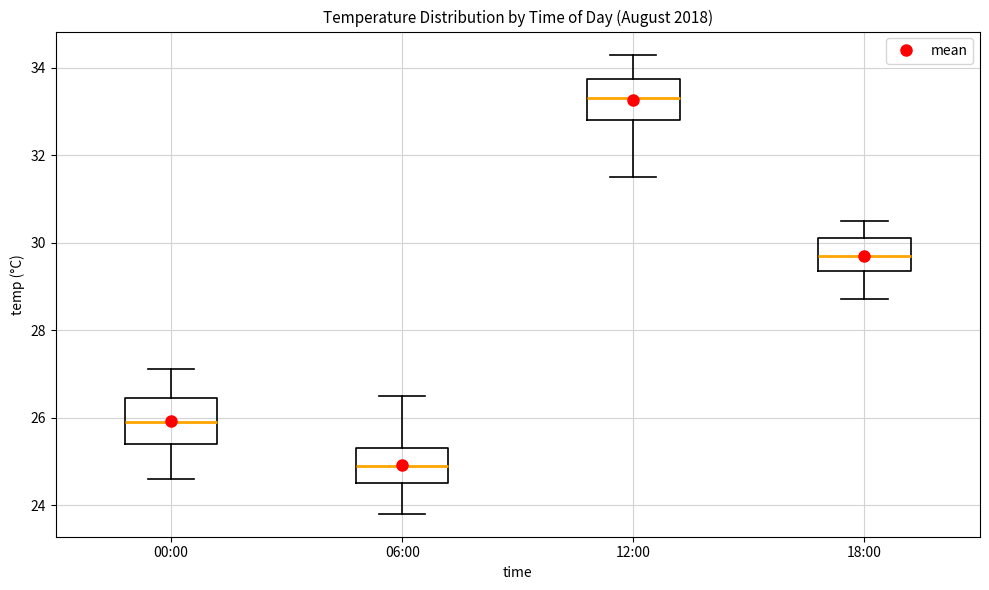

Reading left to right, read every box against the y-axis: the position of its median line, the range the box covers, and the ends of its whiskers. The values are not printed on the chart, so give them approximately, as read against the axis.

00:00: median 26.0, box 25.4 to 26.4, whiskers 24.6 to 27.2
06:00: median 25.0, box 24.6 to 25.4, whiskers 23.8 to 26.6
12:00: median 33.4, box 32.8 to 33.8, whiskers 31.6 to 34.4
18:00: median 29.8, box 29.4 to 30.2, whiskers 28.8 to 30.6